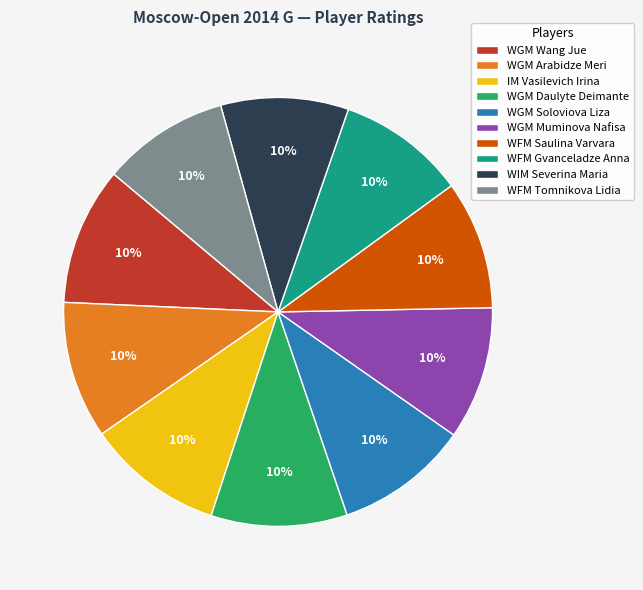

To the nearest percent, what portion does IM Vasilevich Irina represent?

10%